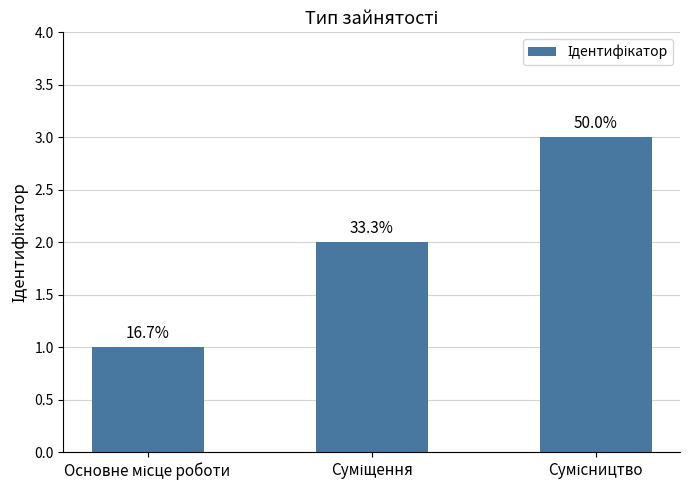

Where is the data nearest to the value 2?

Суміщення